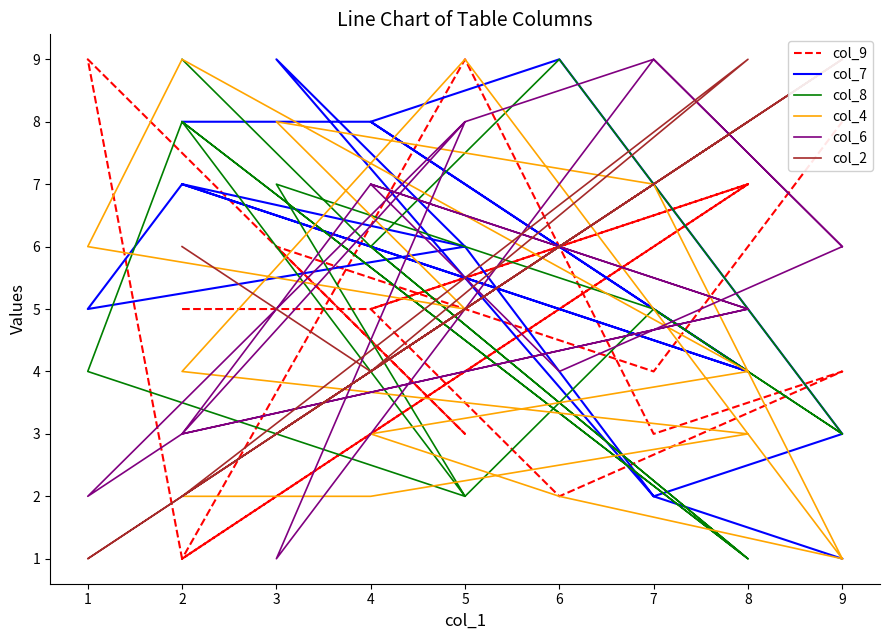

What is the approximate value of col_2 at 6?

6